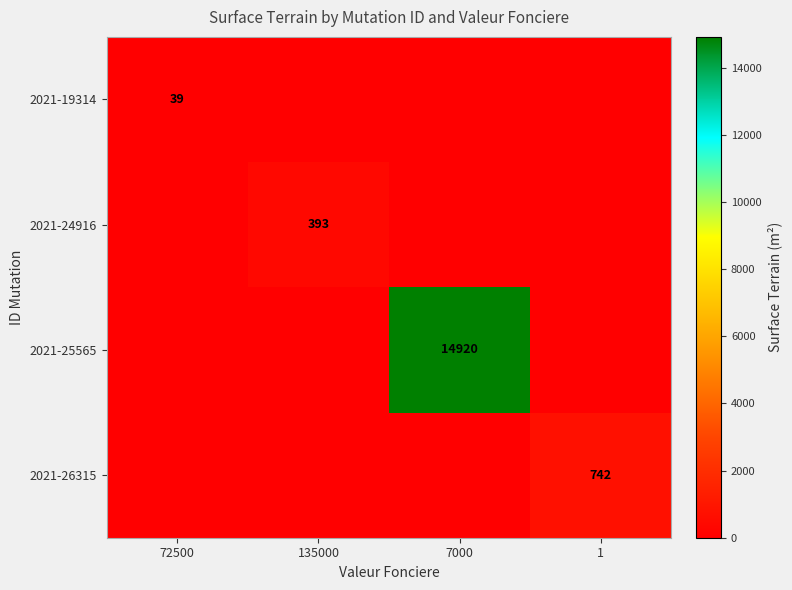

Is it true that 2021-24916 equals 255 at 135000?

False